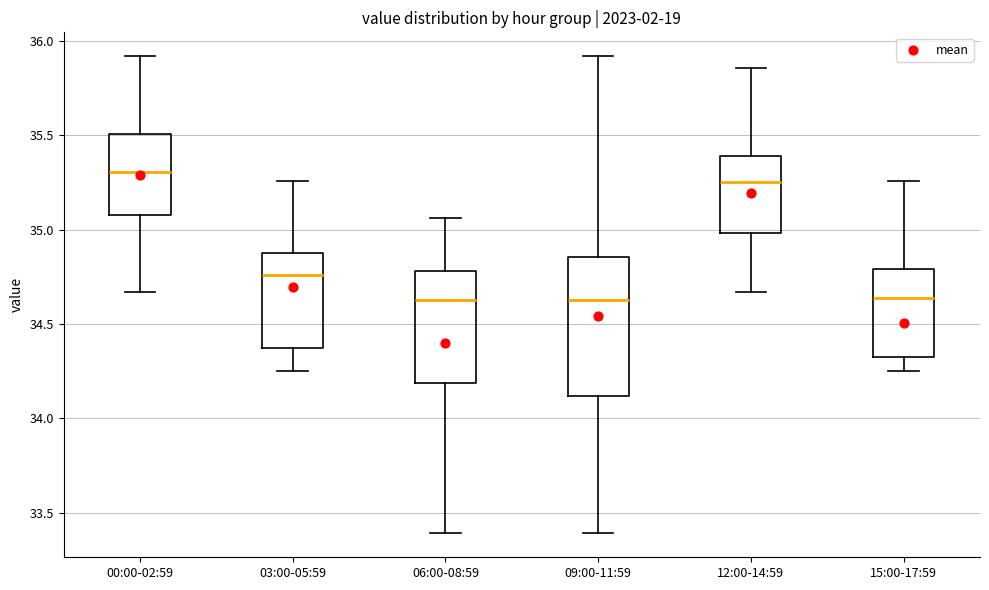

Reading left to right, transcribe this box plot: for each box, give where its median line is, the range the box spans, and where its two whiskers end, as read against the y-axis. The values are not printed on the chart, so give them approximately, as read against the axis.

00:00-02:59: median 35.30, box 35.10 to 35.50, whiskers 34.65 to 35.90
03:00-05:59: median 34.75, box 34.40 to 34.90, whiskers 34.25 to 35.25
06:00-08:59: median 34.65, box 34.20 to 34.80, whiskers 33.40 to 35.05
09:00-11:59: median 34.65, box 34.10 to 34.85, whiskers 33.40 to 35.90
12:00-14:59: median 35.25, box 35.00 to 35.40, whiskers 34.65 to 35.85
15:00-17:59: median 34.65, box 34.35 to 34.80, whiskers 34.25 to 35.25